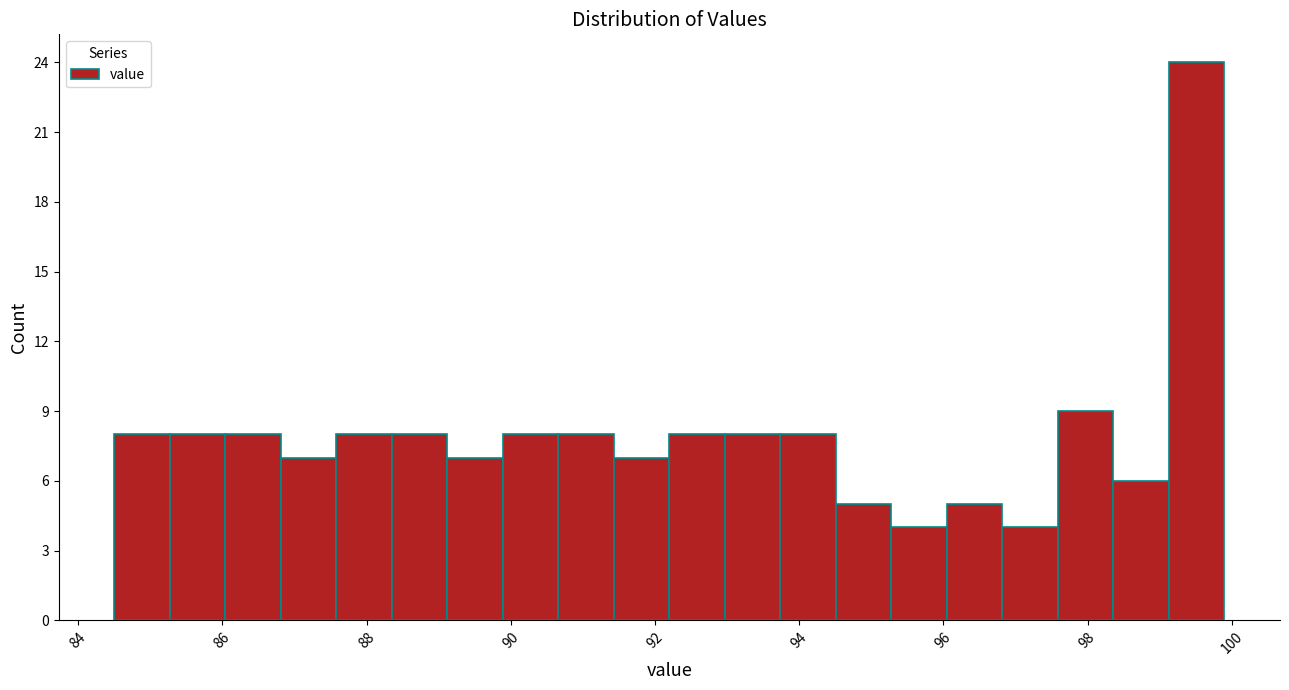

Read against the x-axis, roughly where is the centre of the tallest bar?

99.6